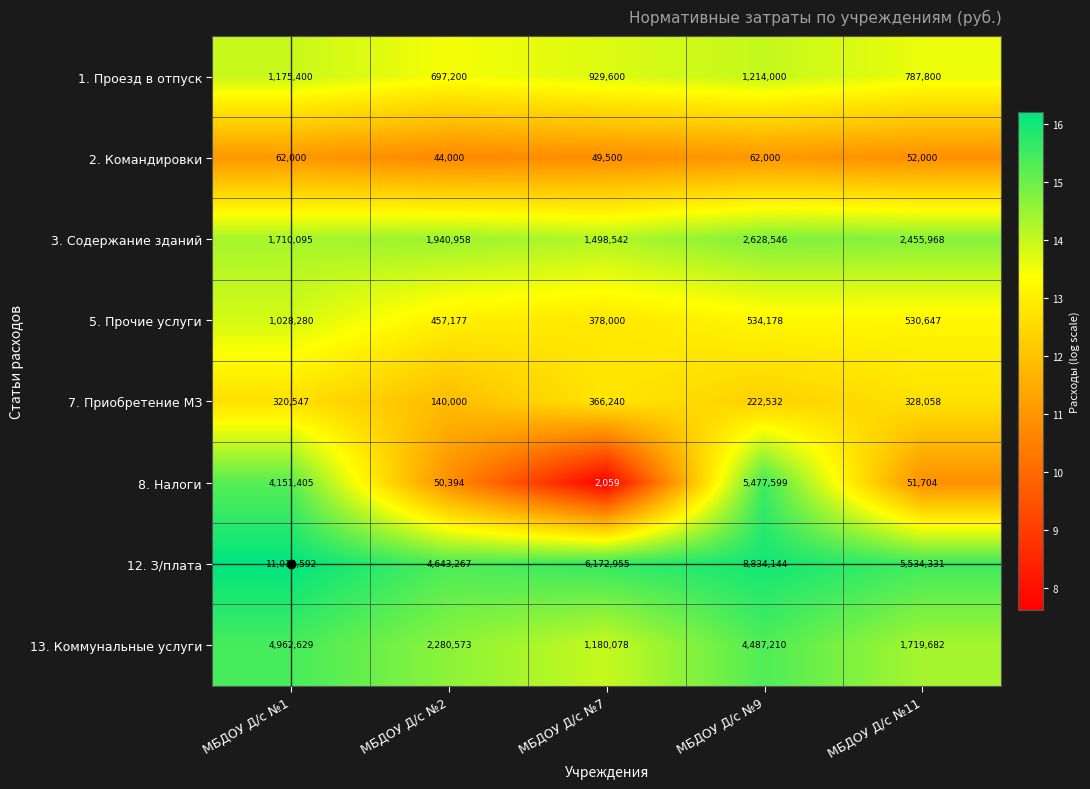

At МБДОУ Д/с №7, list the series in order from smallest to largest.

8. Налоги, 2. Командировки, 7. Приобретение МЗ, 5. Прочие услуги, 1. Проезд в отпуск, 13. Коммунальные услуги, 3. Содержание зданий, 12. З/плата